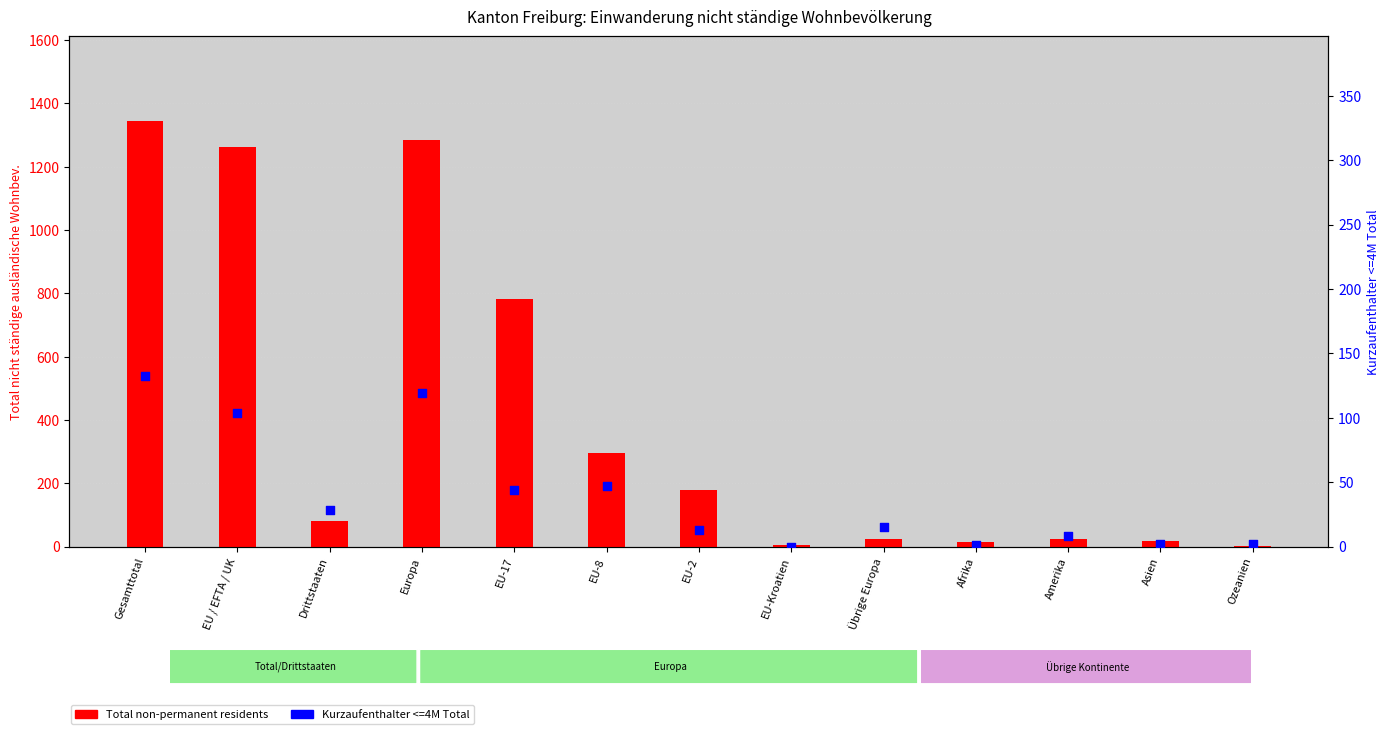

Which series contains the highest Y value?

Total non-permanent residents